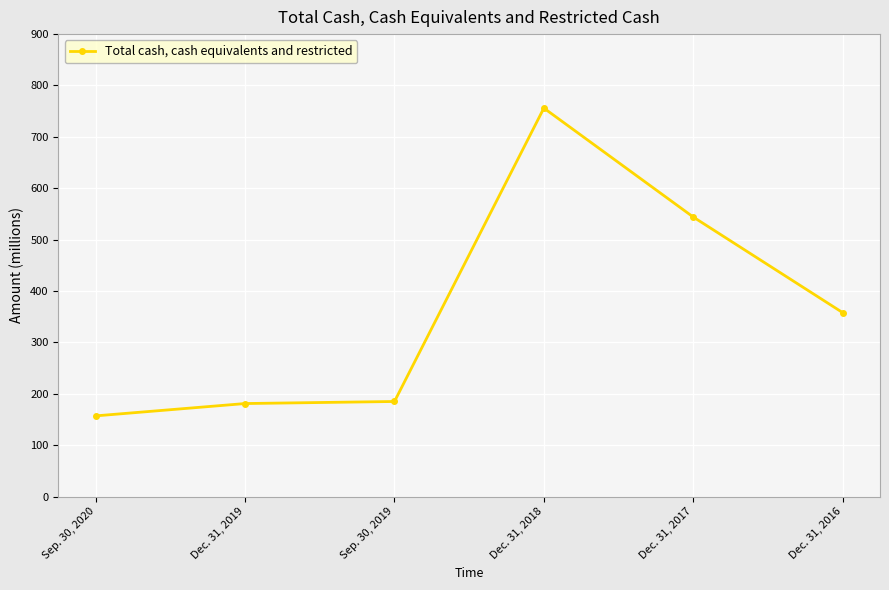

How many categories are shown in the chart?

6